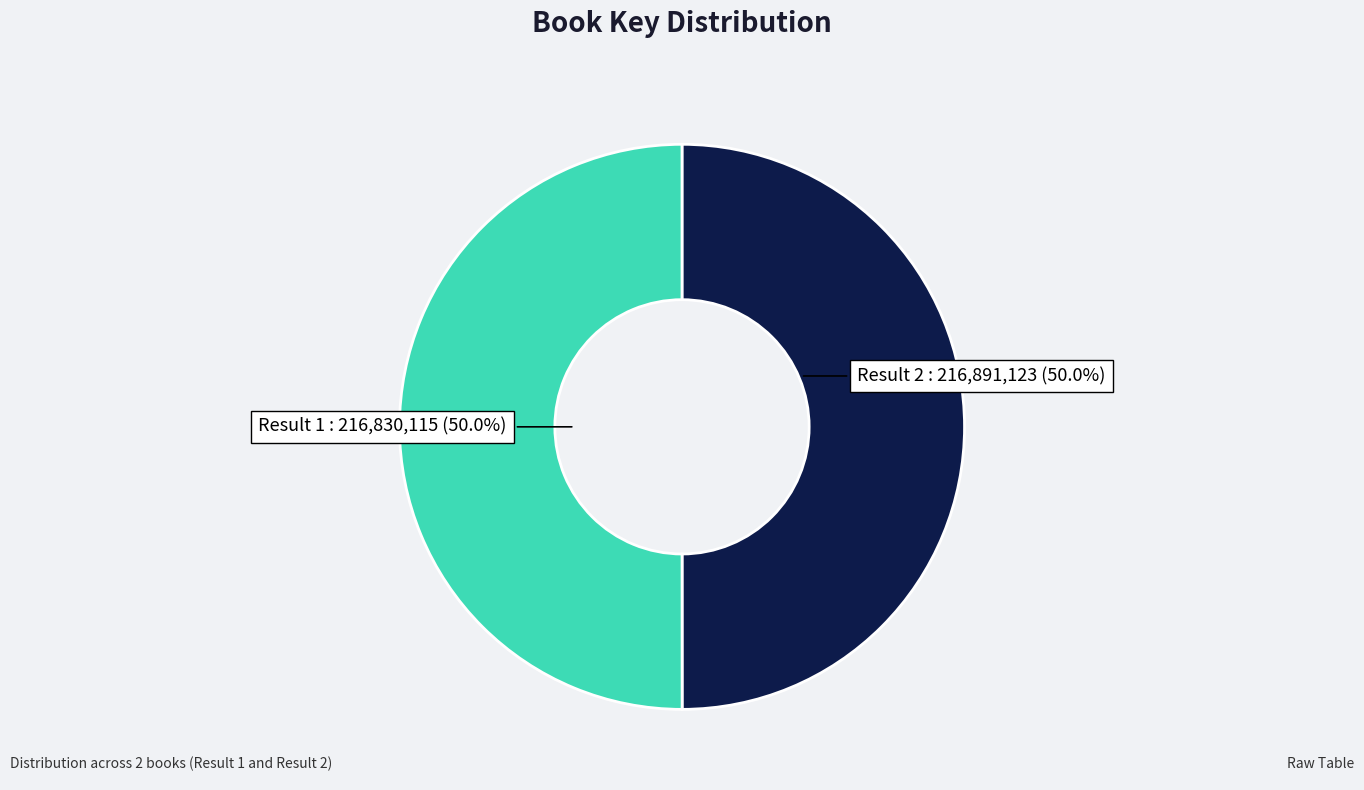

Count the number of slices in the pie.

2